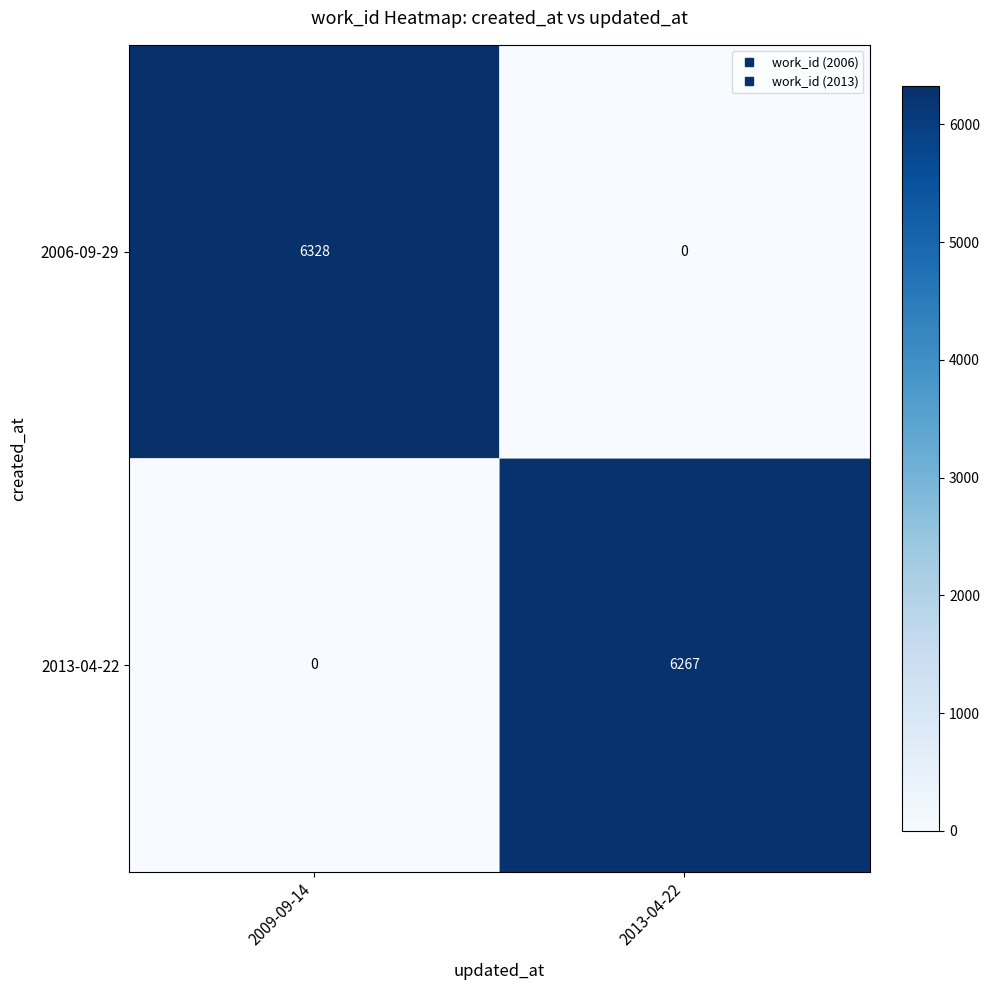

Reading left to right, extract all data points from this chart.

2006-09-29: 6328	0
2013-04-22: 0	6267